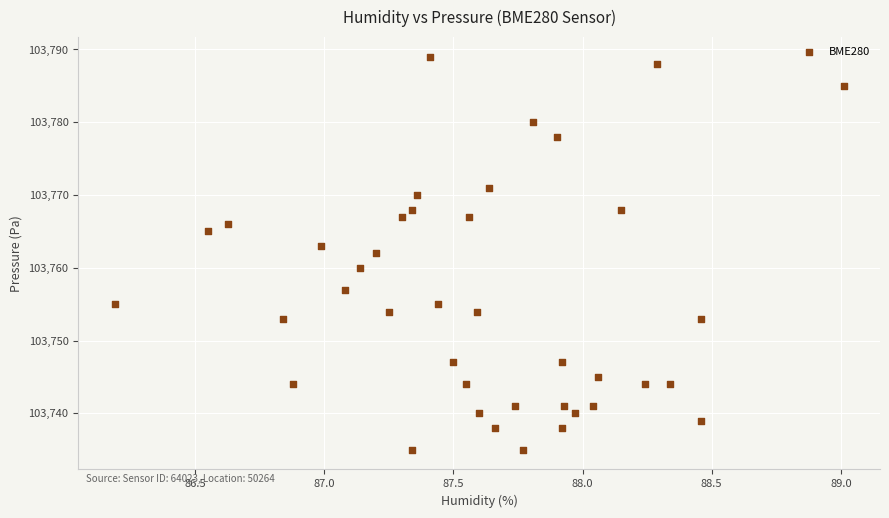

What is the range of Y values (max minus min)?

54